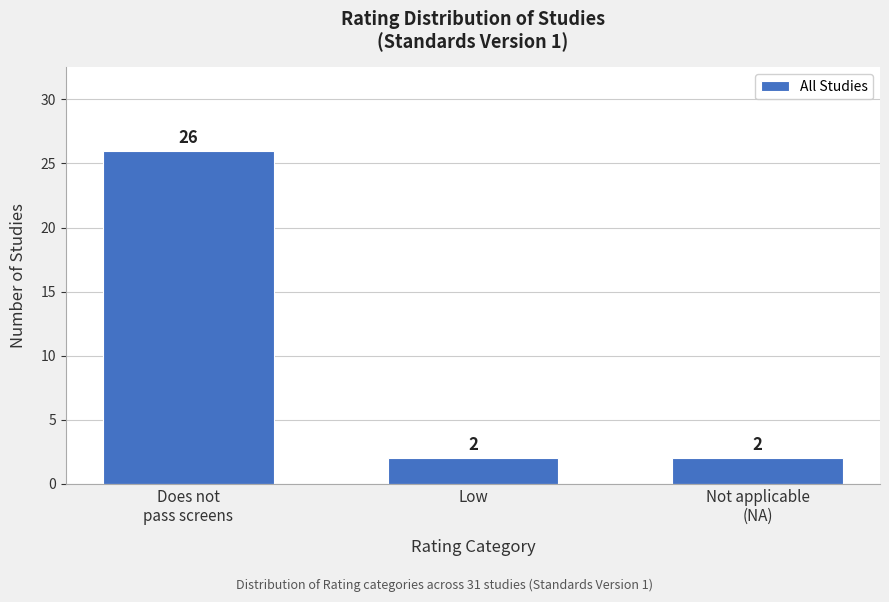

Reading left to right, transcribe all the data shown in this chart.

26	2	2